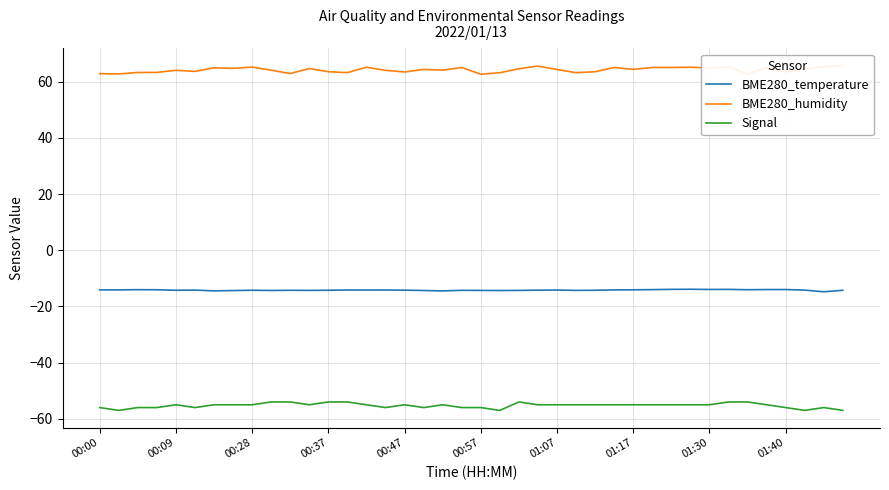

What is the value of the Signal point at the 9th from the left?

-55.0